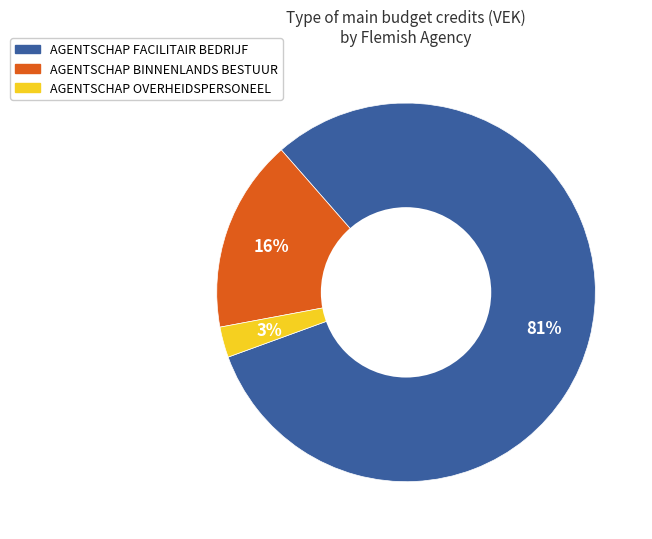

To the nearest percent, what is the difference between the largest and smallest slice percentages?

78%